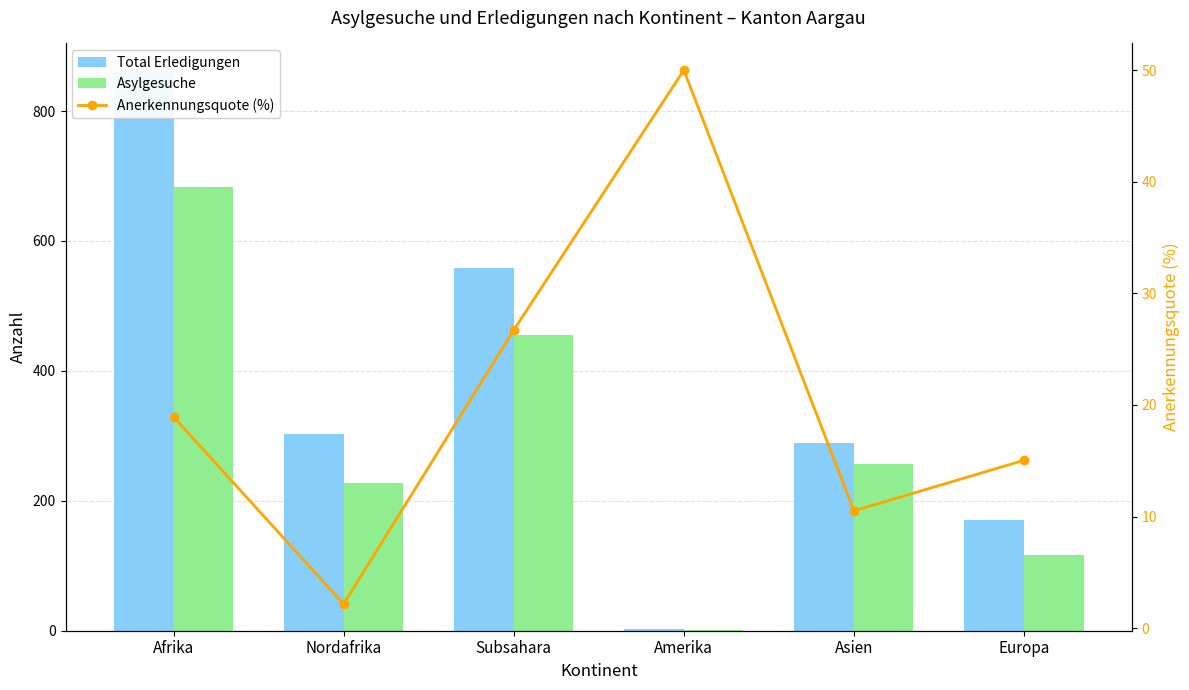

What is the sum of all Anerkennungsquote (%) values?

123.3